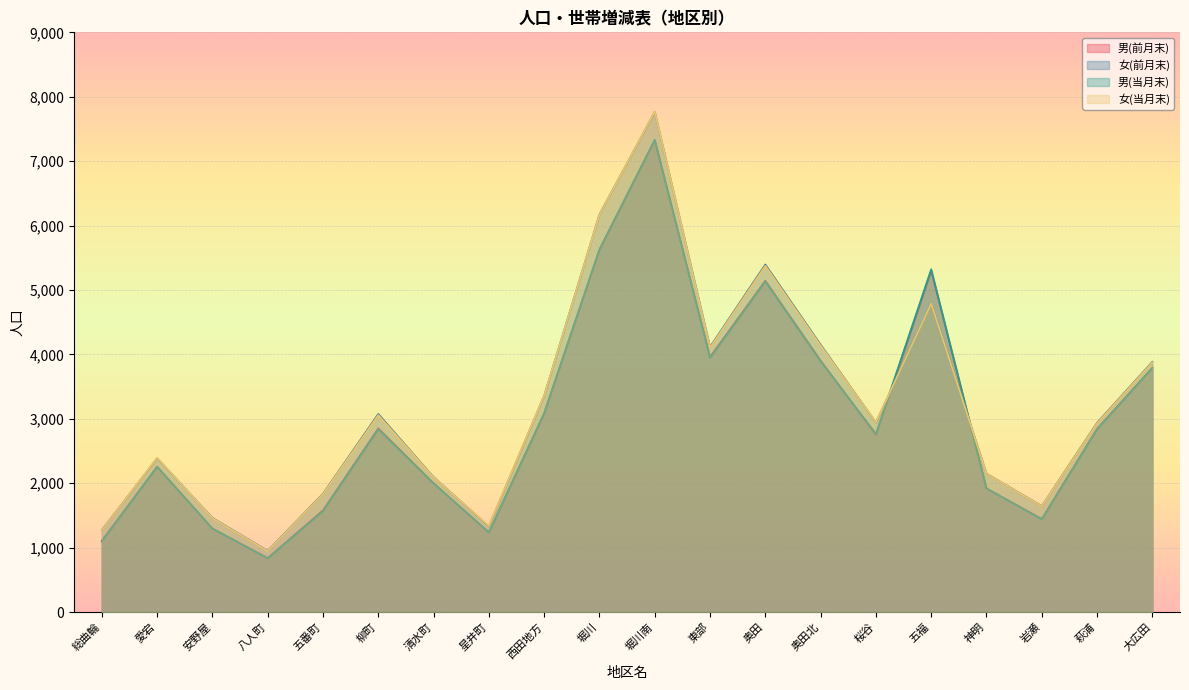

After their last crossing, which series has the higher values: 男(前月末) or 女(当月末)?

女(当月末)